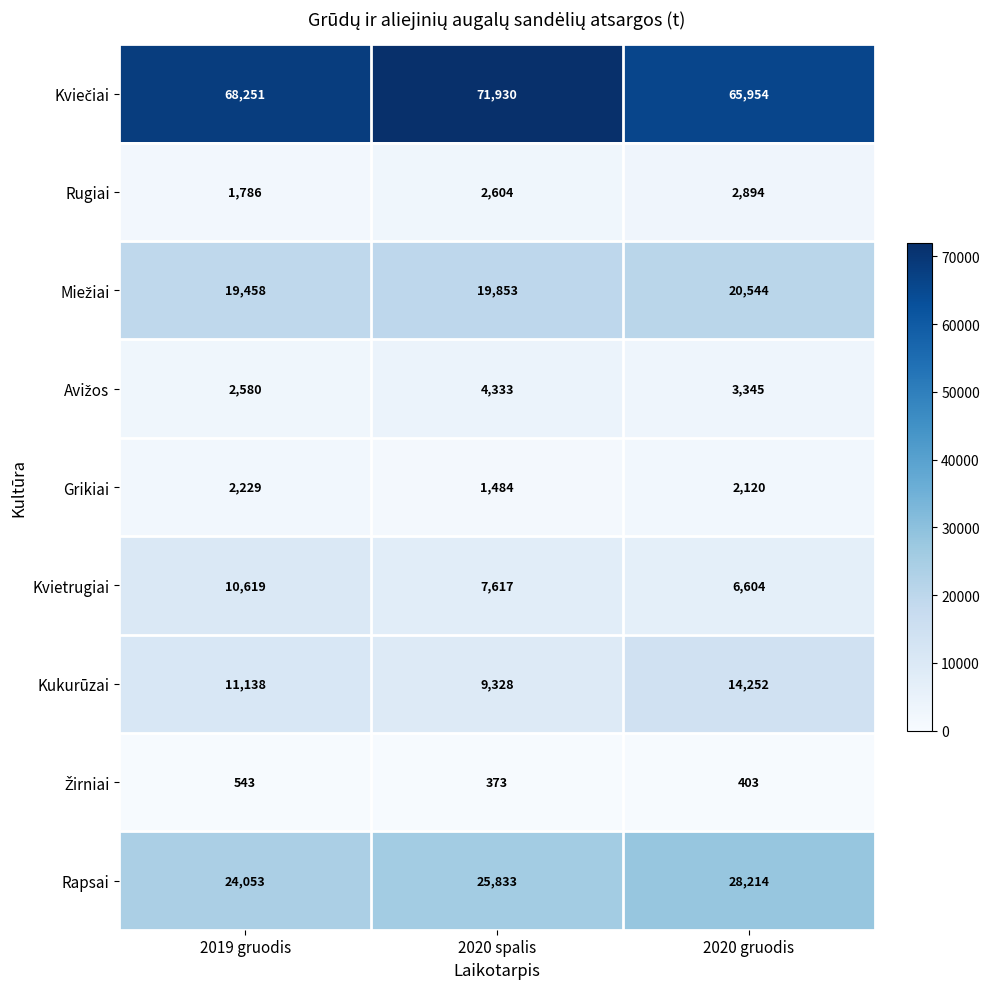

What is the average value of the Grikiai series?

1944